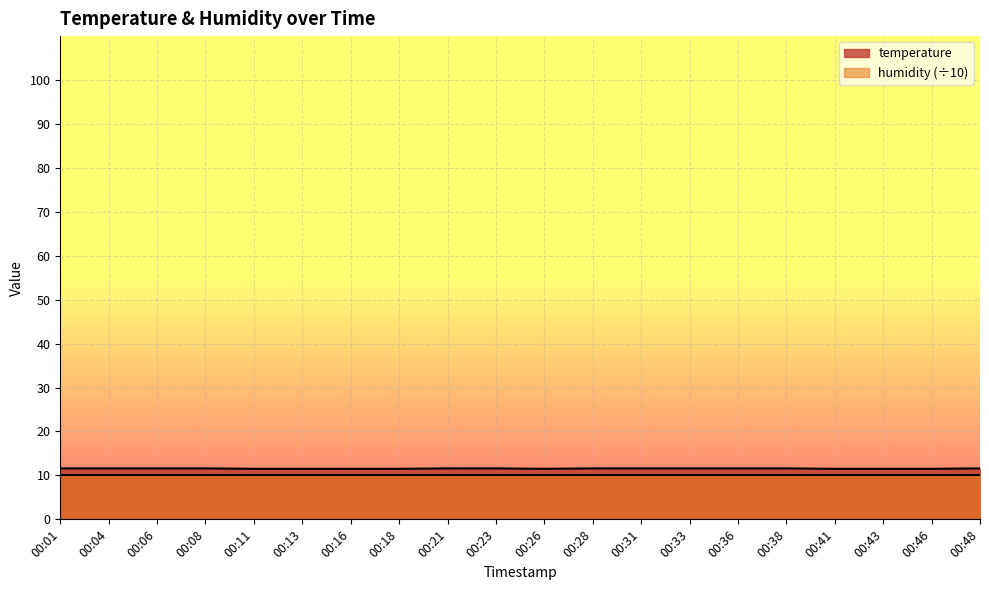

Is it true that the value at 00:48 is 20.1?

False